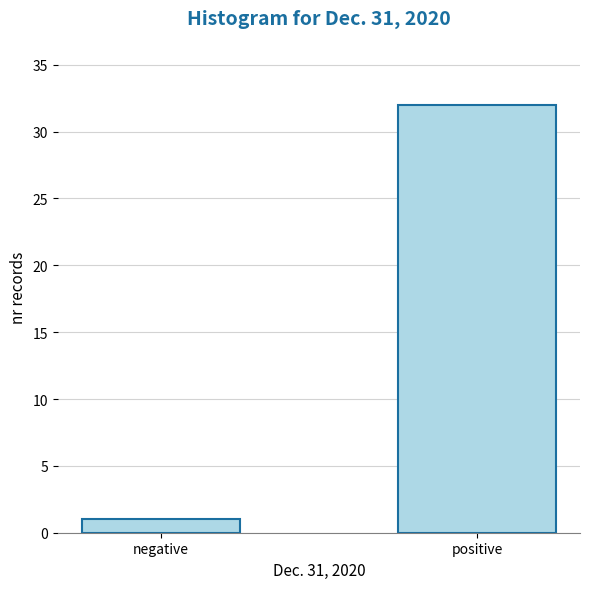

Reading right to left, transcribe all the data shown in this chart.

32	1